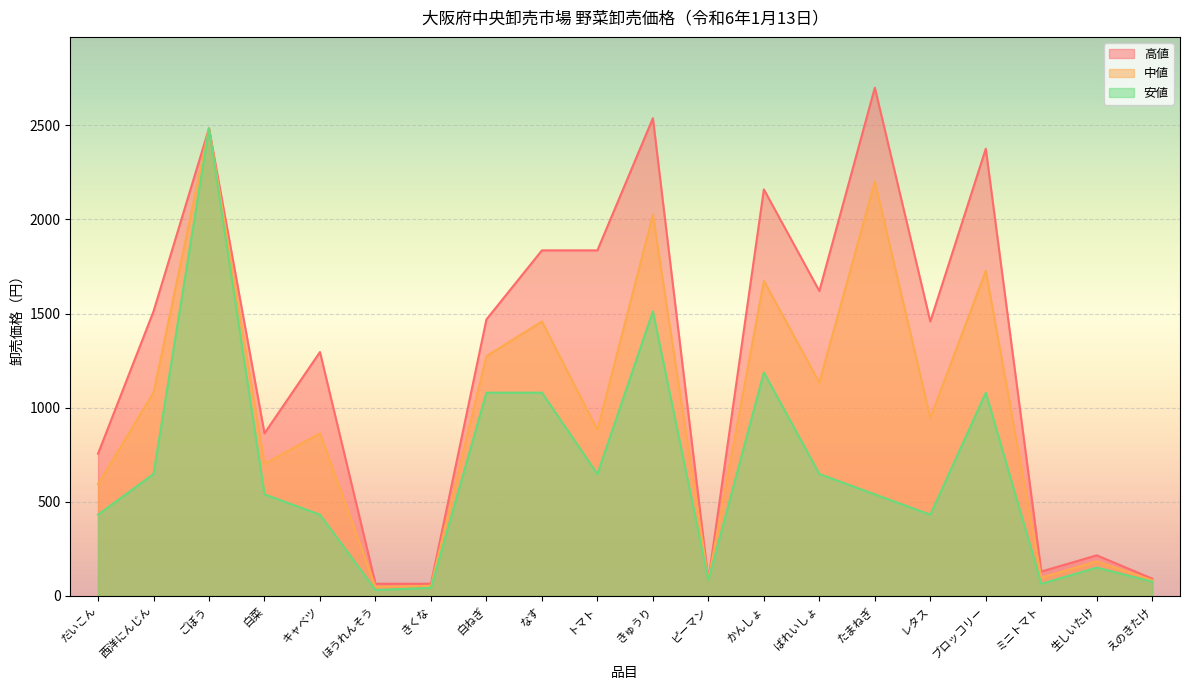

Reading left to right, transcribe all the data shown in this chart.

高値: 756	1512	2484	864	1296	65	65	1469	1836	1836	2538	84	2160	1620	2700	1458	2376	130	216	92
中値: 594	1080	2484	702	864	49	54	1274	1458	882	2025	84	1674	1134	2202	945	1728	97	184	84
安値: 432	648	2484	540	432	32	43	1080	1080	648	1512	84	1188	648	540	432	1080	65	151	76